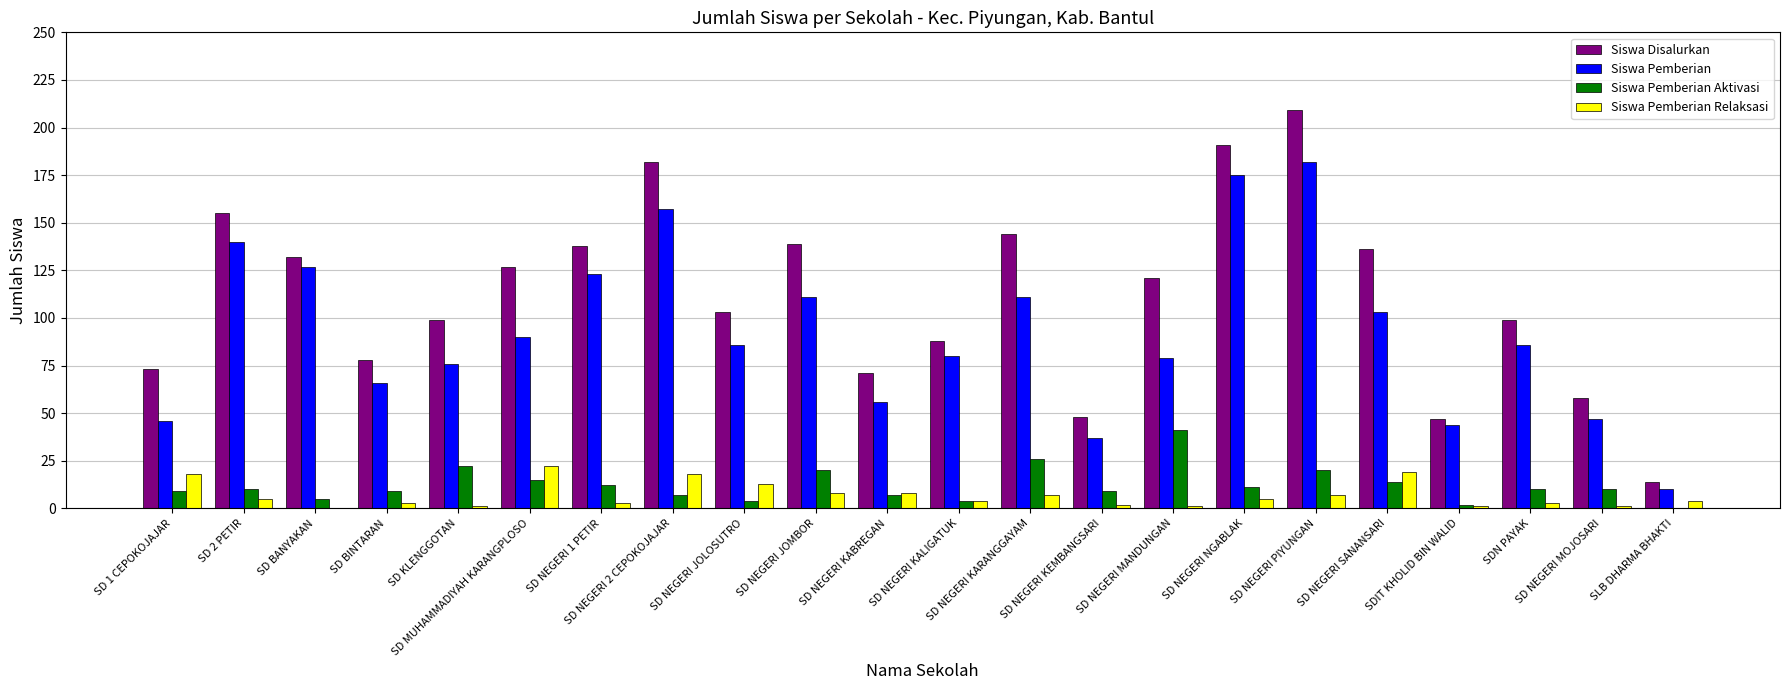

Reading right to left, transcribe all the data shown in this chart.

Siswa Disalurkan: 14	58	99	47	136	209	191	121	48	144	88	71	139	103	182	138	127	99	78	132	155	73
Siswa Pemberian: 10	47	86	44	103	182	175	79	37	111	80	56	111	86	157	123	90	76	66	127	140	46
Siswa Pemberian Aktivasi: 0	10	10	2	14	20	11	41	9	26	4	7	20	4	7	12	15	22	9	5	10	9
Siswa Pemberian Relaksasi: 4	1	3	1	19	7	5	1	2	7	4	8	8	13	18	3	22	1	3	0	5	18